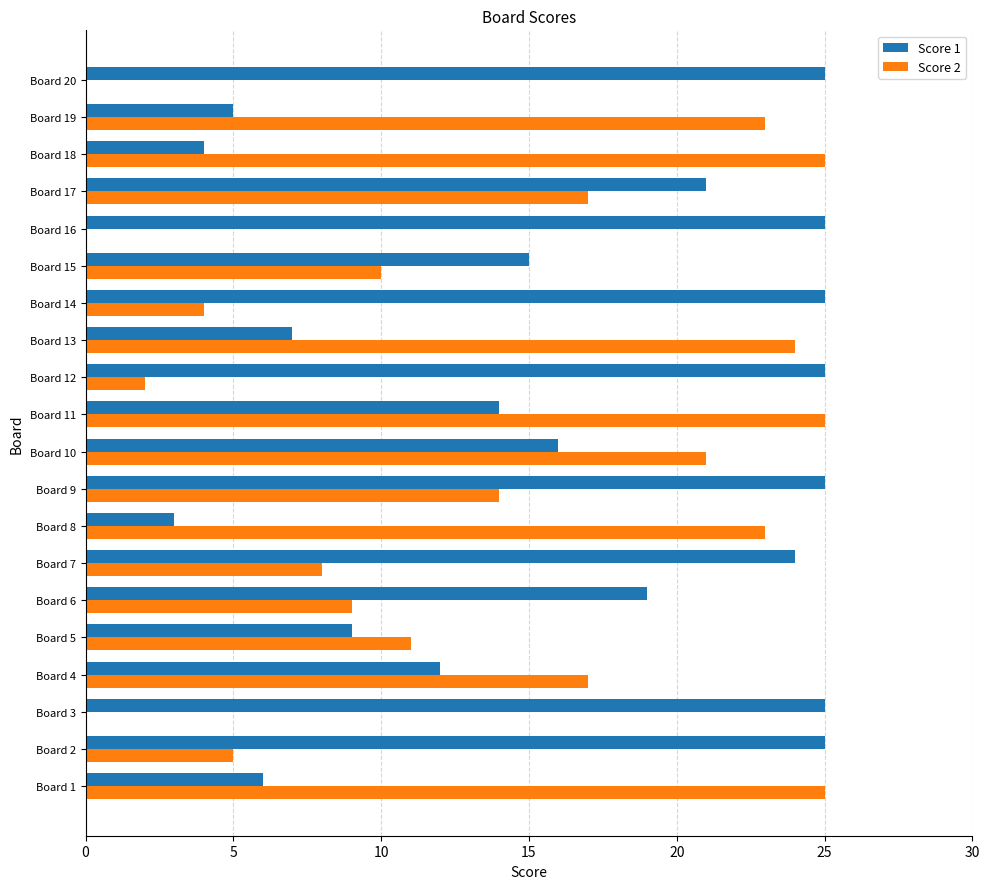

True or false: Score 2 has a value of 1 at Board 12.

False